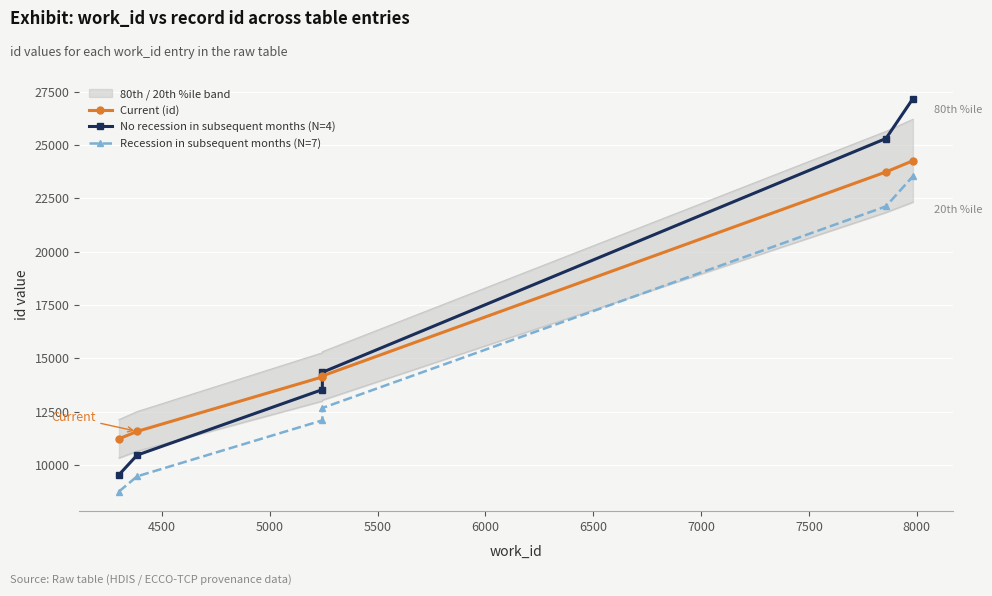

What is the sum of all Recession in subsequent months (N=7) values?

88668.0